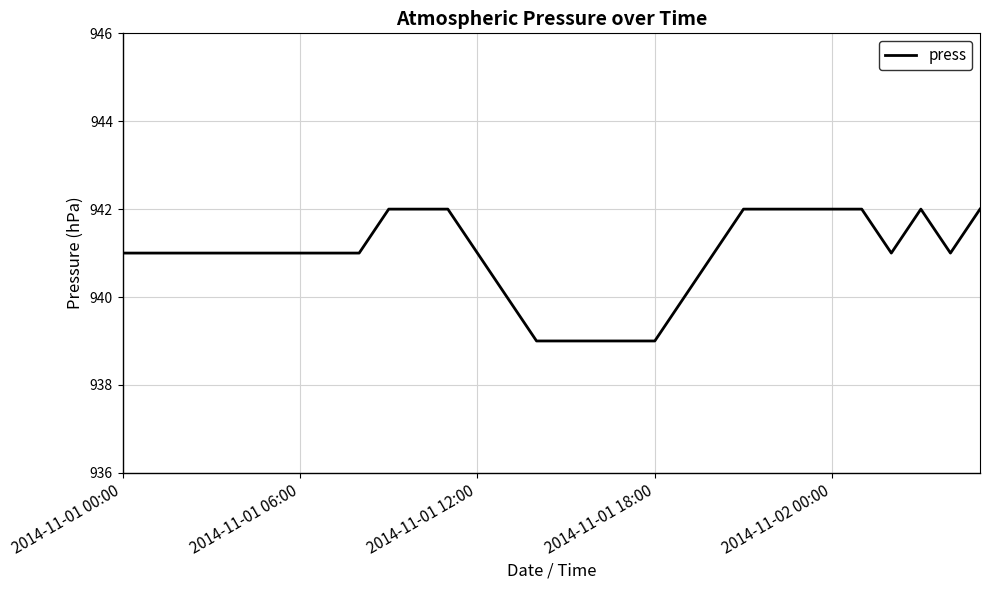

What is the smallest value displayed?

939